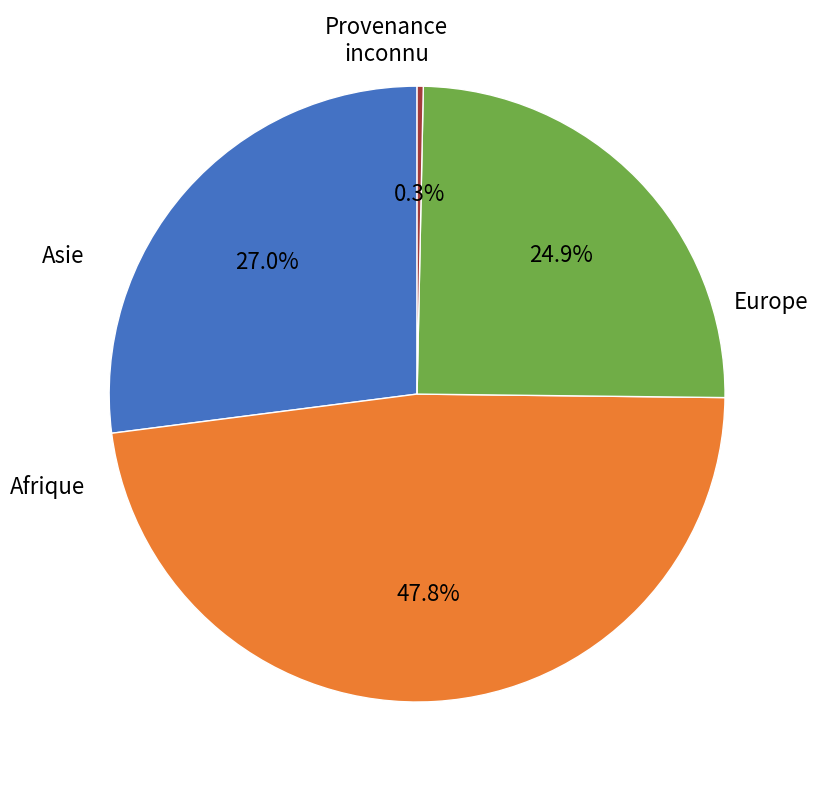

Is it true that Afrique is 48% of the pie?

True